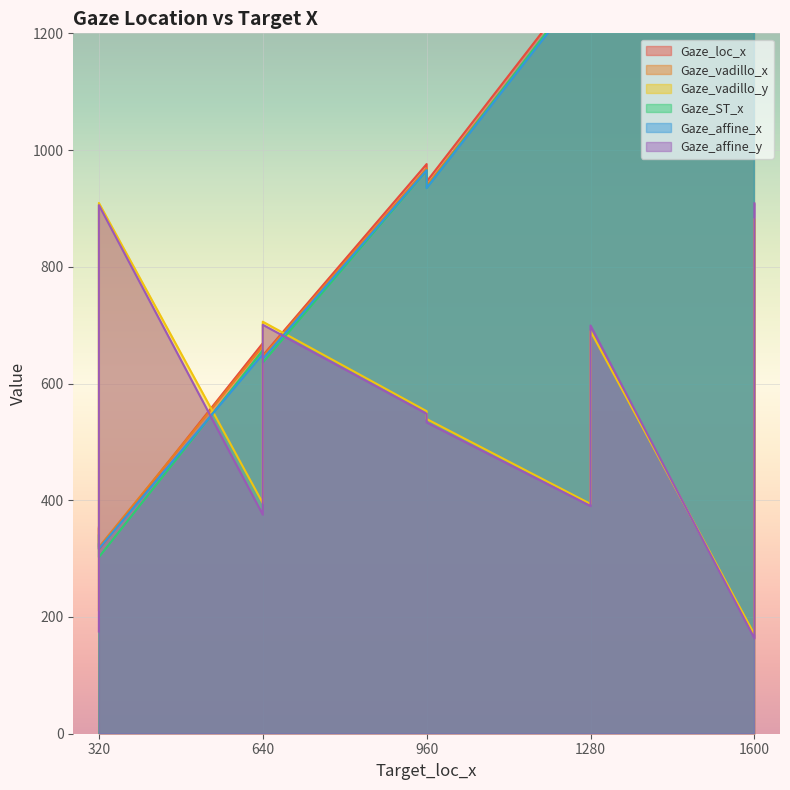

Rank the series by their maximum value, from highest to lowest.

Gaze_loc_x, Gaze_affine_x, Gaze_ST_x, Gaze_vadillo_x, Gaze_vadillo_y, Gaze_affine_y